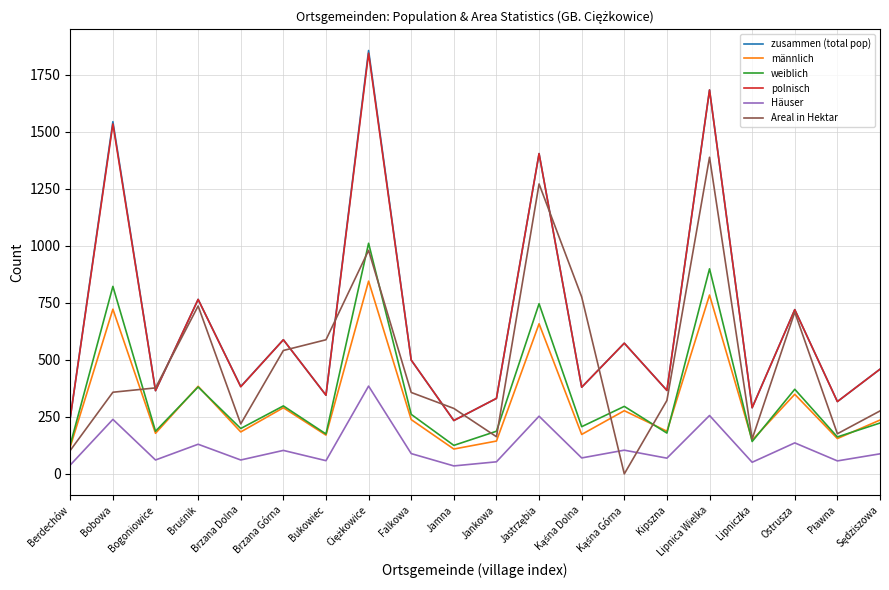

In männlich, how many points are higher than both neighbors (excluding endpoints)?

8